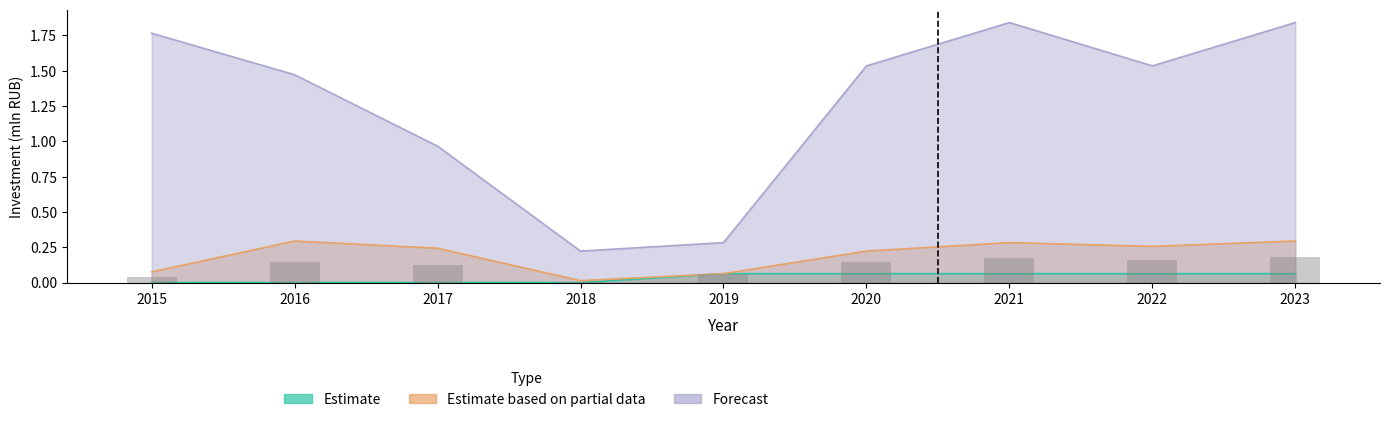

At which label does Estimate based on partial data reach its minimum?

2018